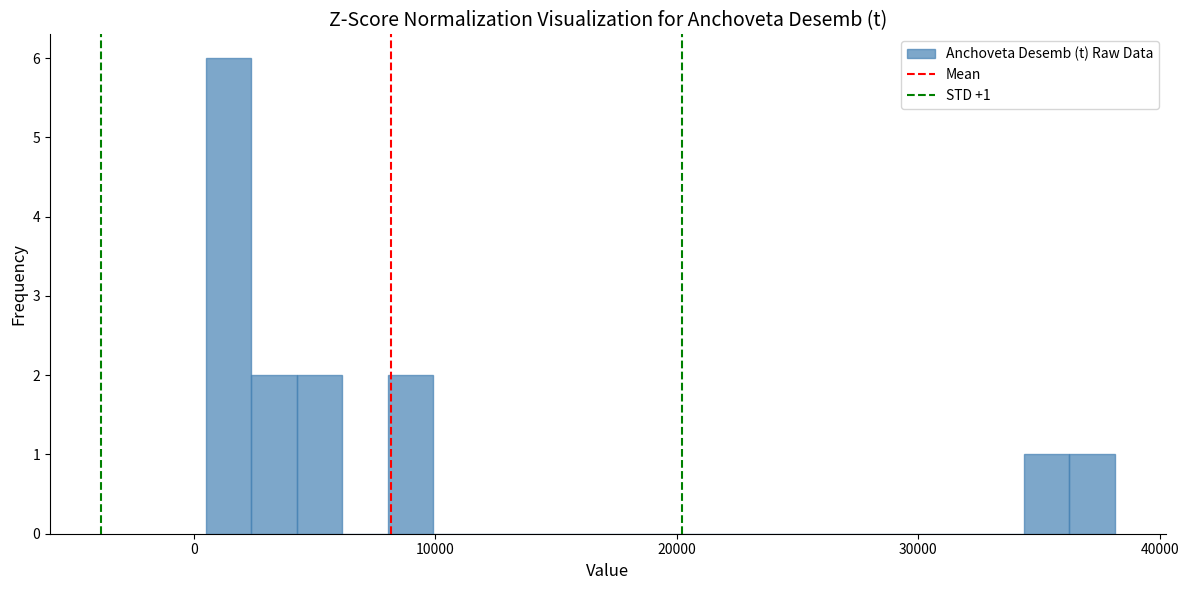

Around what value on the x-axis is the tallest bar? Give the approximate position of its centre, as read against the axis.

1000